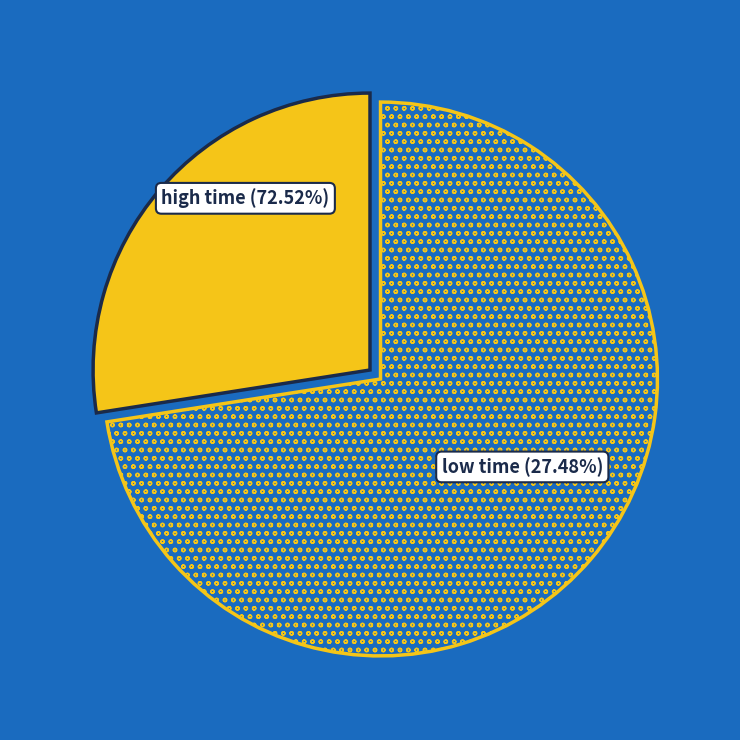

Combined, do high time and low time account for over 50%?

Yes